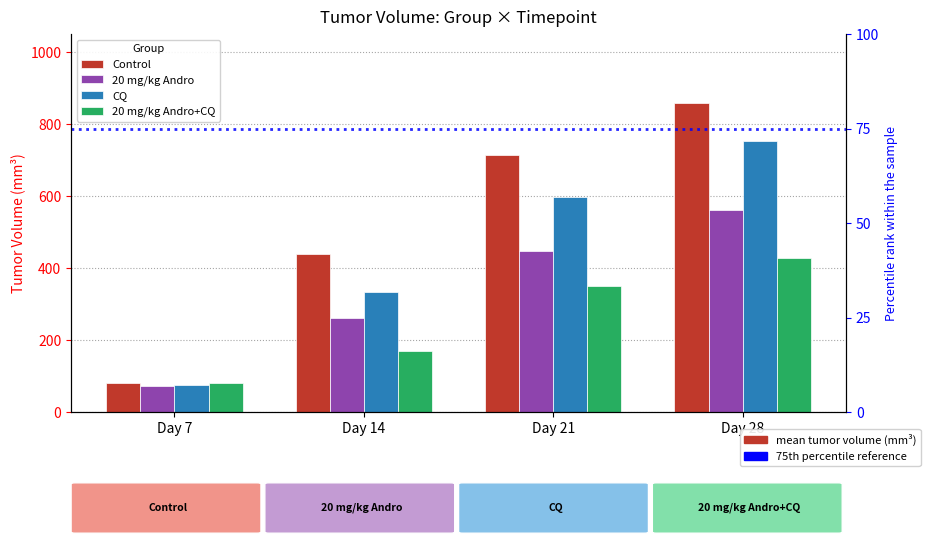

What is the difference between the maximum and minimum values in the 20 mg/kg Andro+CQ series?

348.7